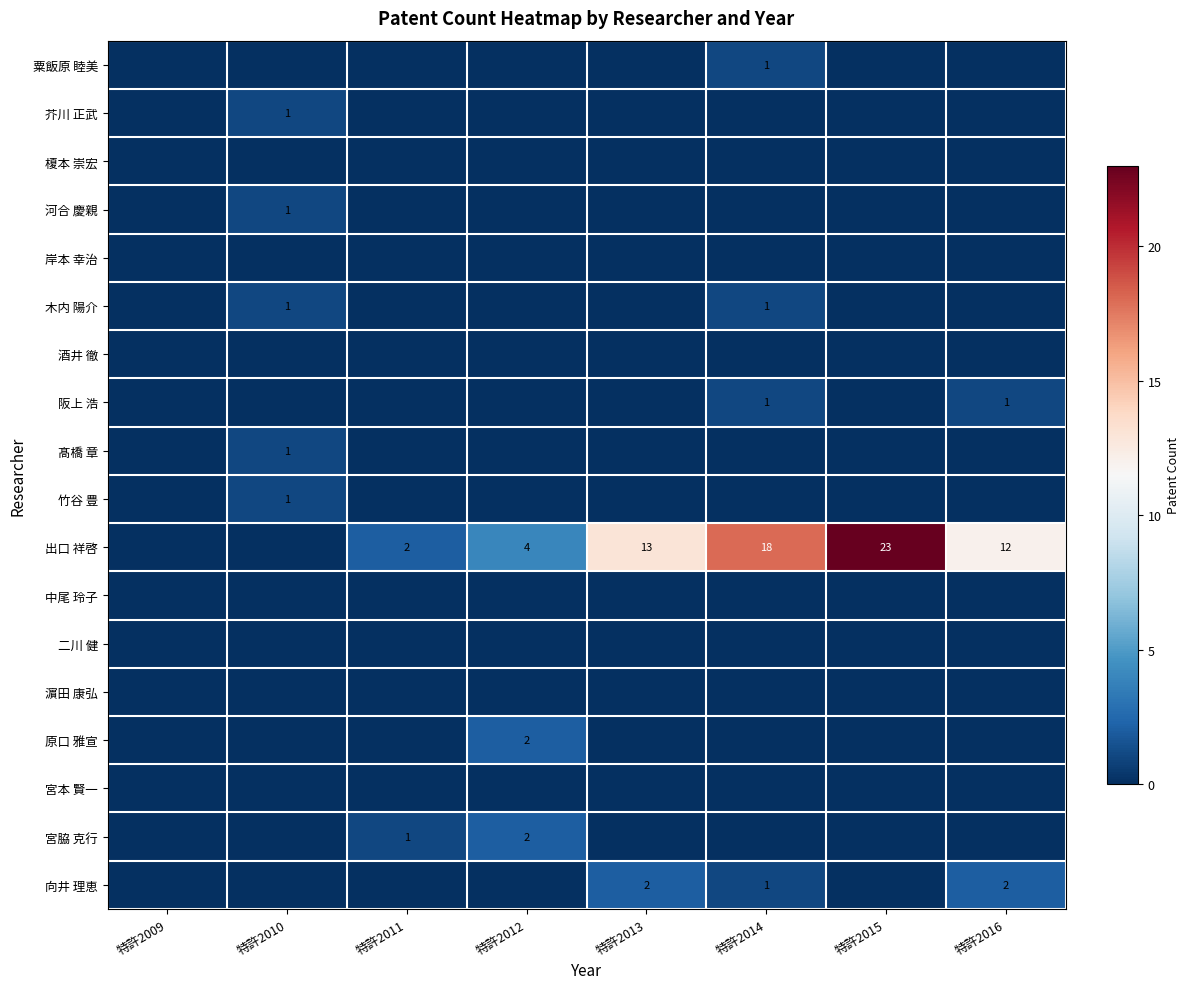

True or false: 出口 祥啓 has a value of 21 at 特許2016.

False